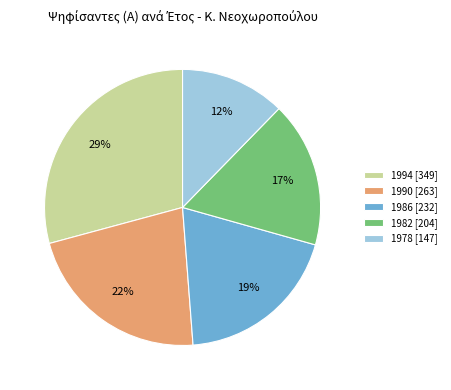

To the nearest percent, what percentage of the pie is 1994?

29%